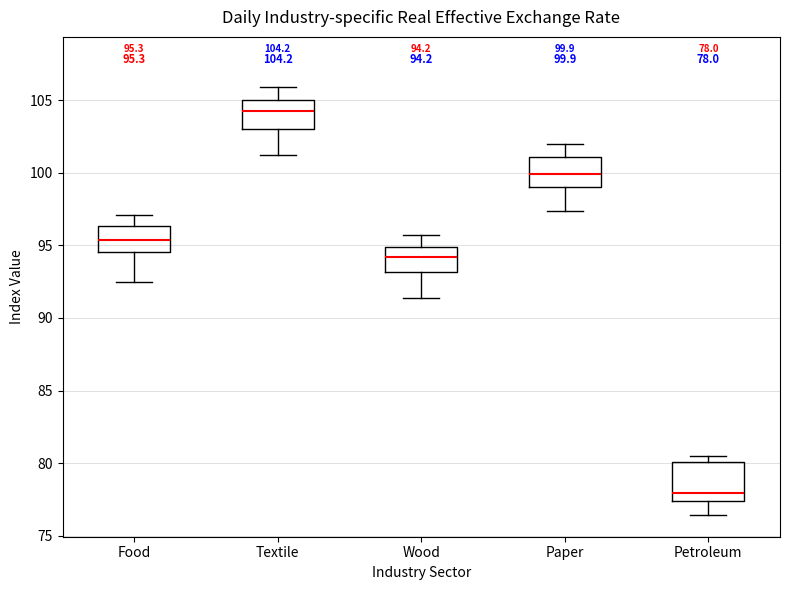

Which box's median line is the highest?

Textile